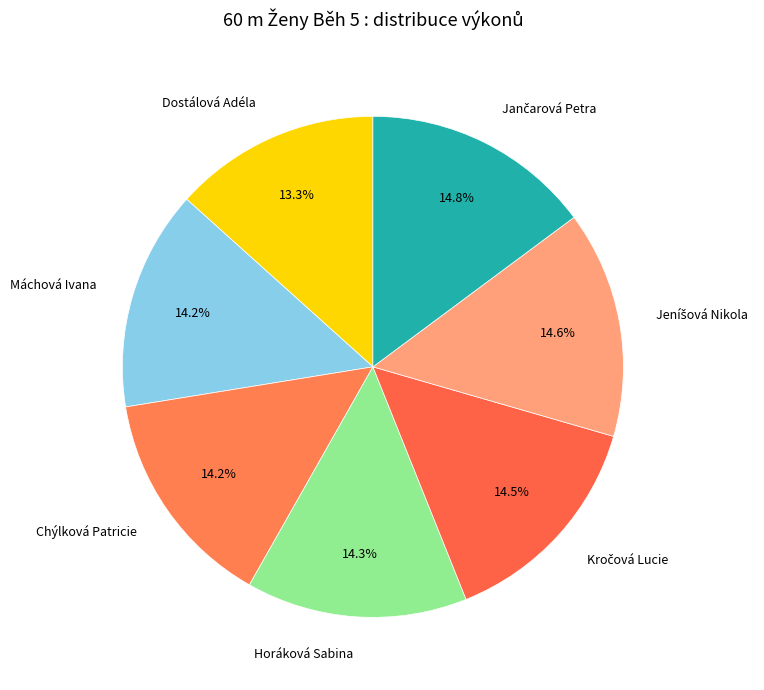

Does any single category account for the majority?

No